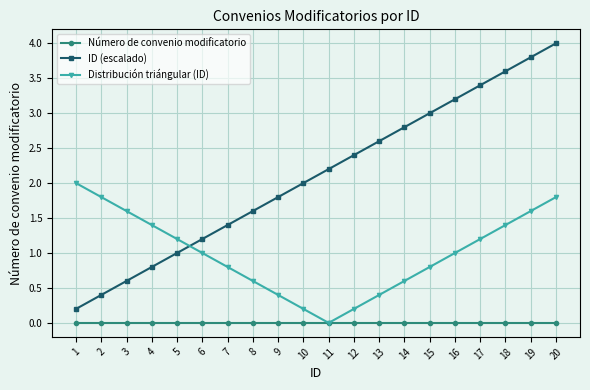

Reading left to right, extract all data points from this chart.

Número de convenio modificatorio: 0.0	0.0	0.0	0.0	0.0	0.0	0.0	0.0	0.0	0.0	0.0	0.0	0.0	0.0	0.0	0.0	0.0	0.0	0.0	0.0
ID (escalado): 0.2	0.4	0.6	0.8	1.0	1.2	1.4	1.6	1.8	2.0	2.2	2.4	2.6	2.8	3.0	3.2	3.4	3.6	3.8	4.0
Distribución triángular (ID): 2.0	1.8	1.6	1.4	1.2	1.0	0.8	0.6	0.4	0.2	0.0	0.2	0.4	0.6	0.8	1.0	1.2	1.4	1.6	1.8